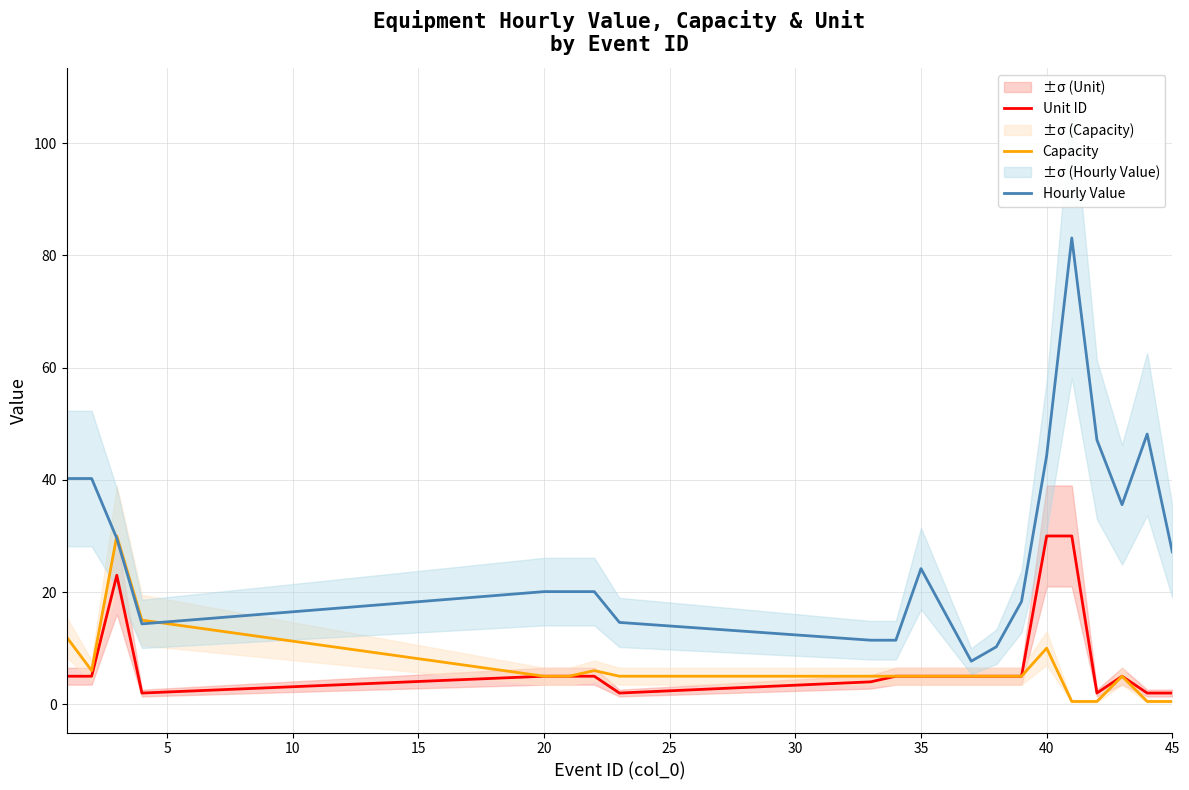

What is the highest value of the Hourly Value series?

83.1